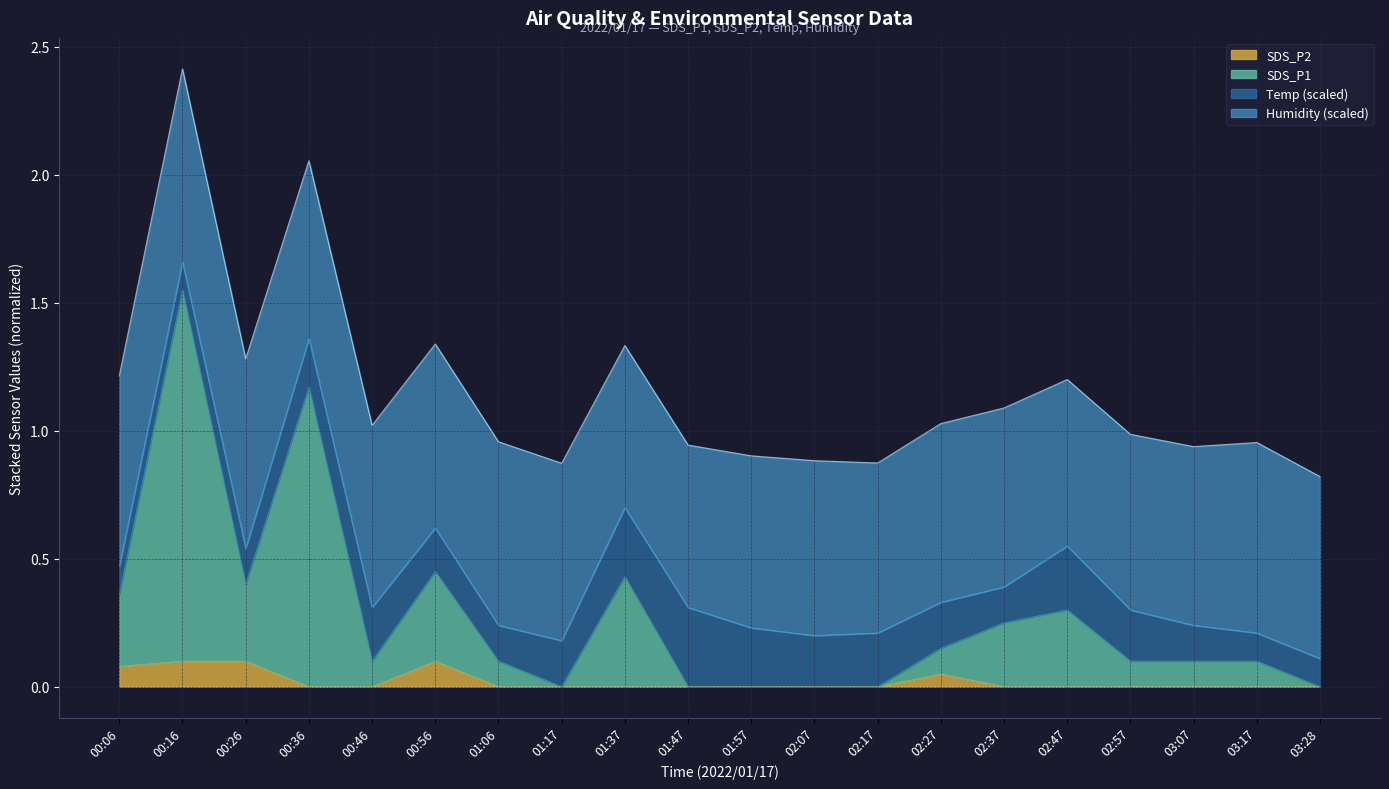

Rank the categories by SDS_P1 value from lowest to highest.

01:17, 01:47, 01:57, 02:07, 02:17, 03:28, 00:46, 01:06, 02:57, 03:07, 03:17, 02:27, 02:37, 02:47, 00:06, 00:26, 01:37, 00:56, 00:36, 00:16